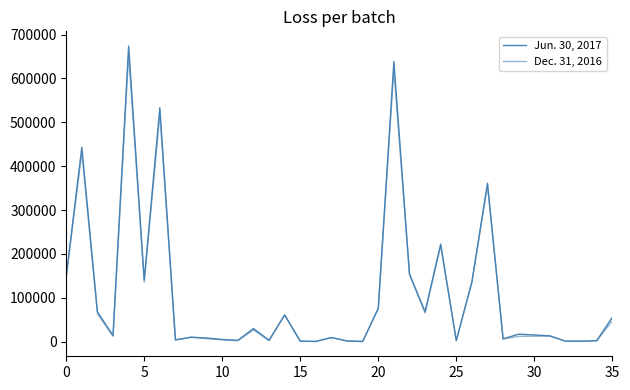

How many lines are shown in the chart?

2